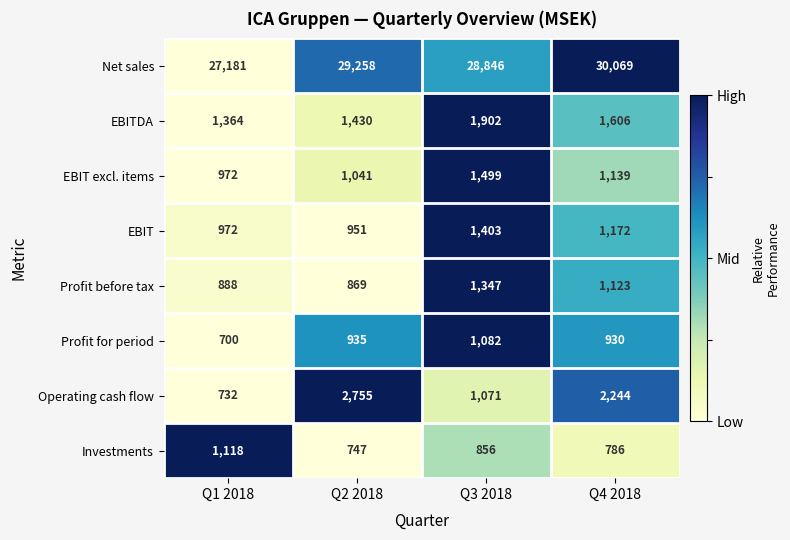

Which category has the lowest value across all series?

Q1 2018